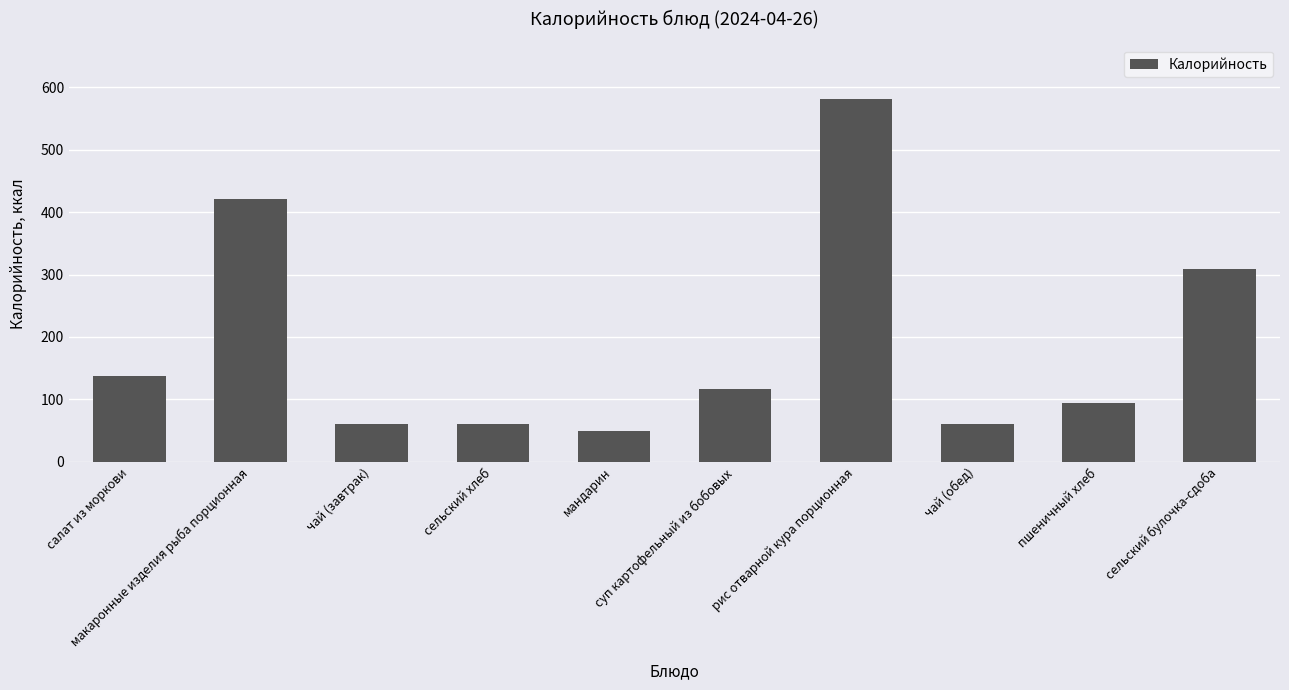

What is the value of the 5th bar from the left?

50